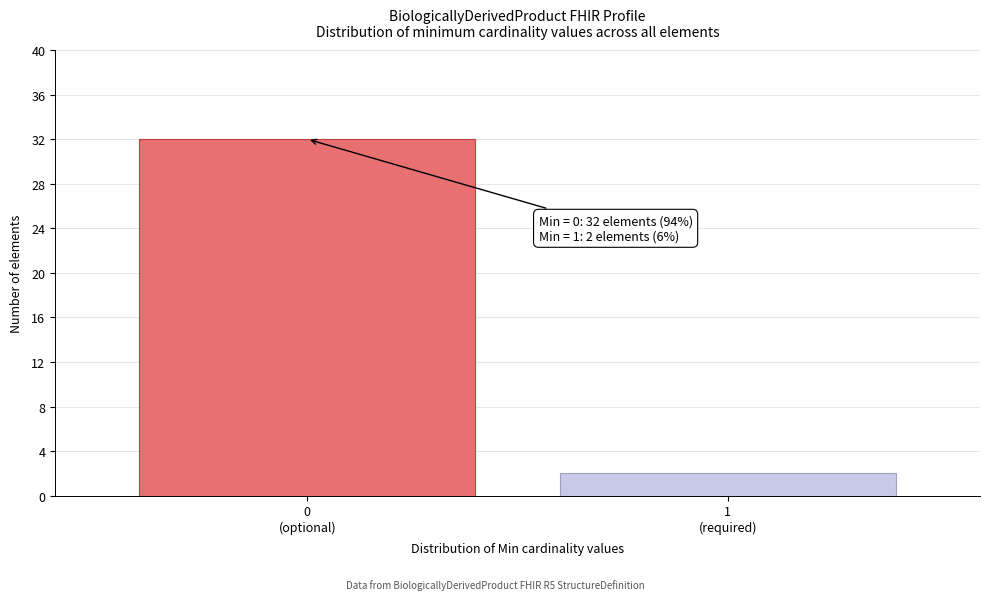

Reading left to right, extract all data points from this chart.

32	2